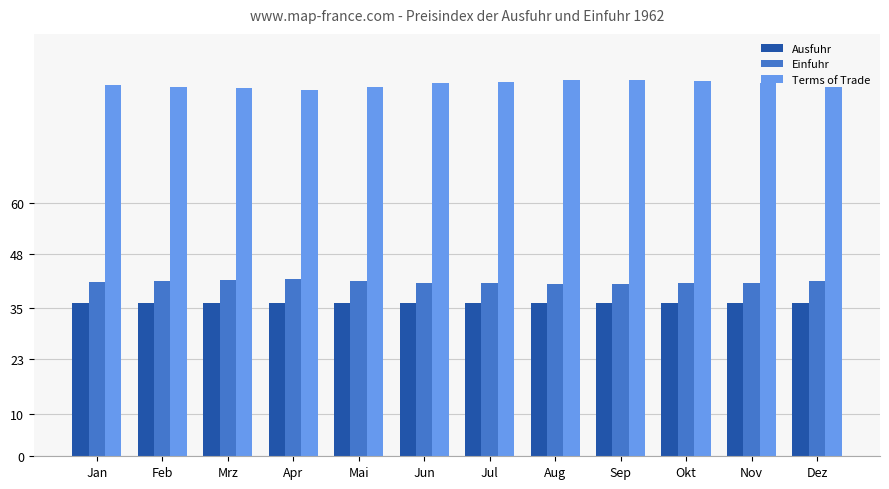

Rank the series by their maximum value, from highest to lowest.

Terms of Trade, Einfuhr, Ausfuhr